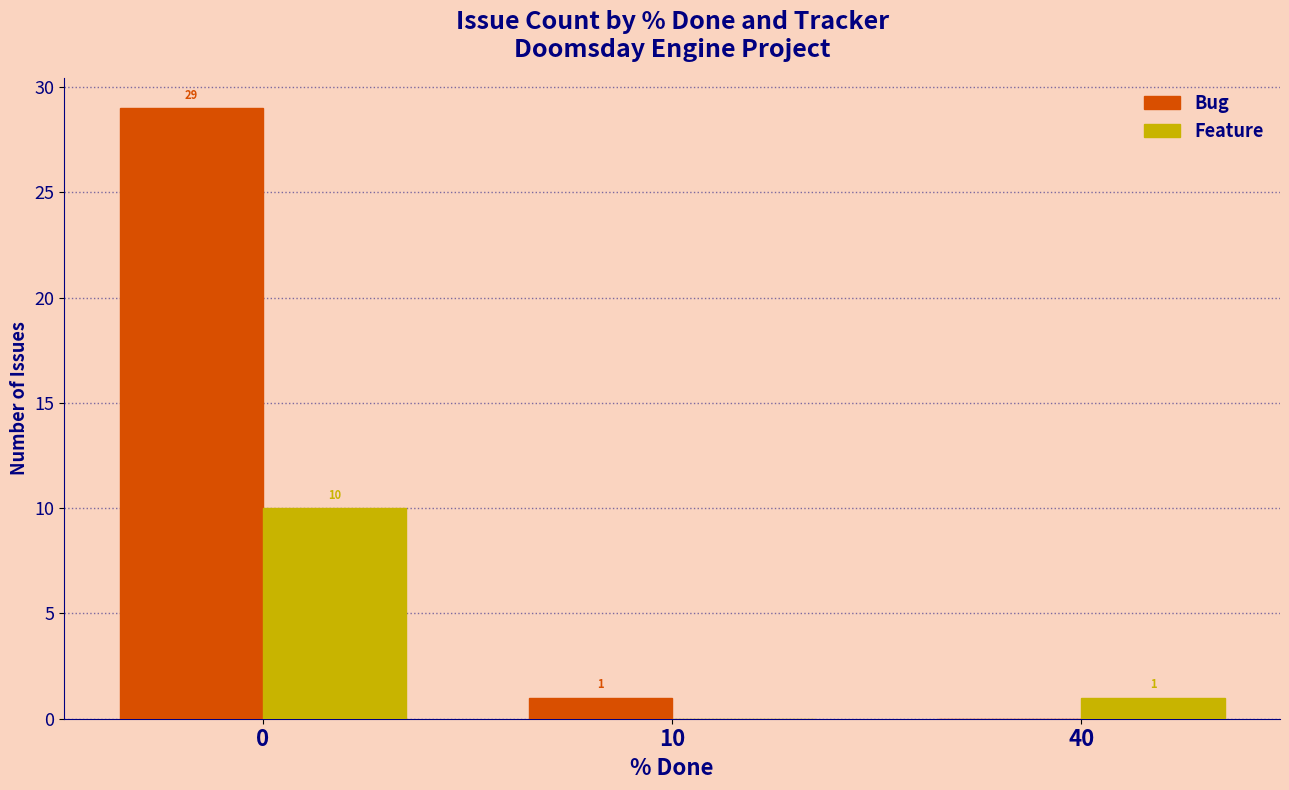

What are all the series names shown in the legend?

Bug, Feature